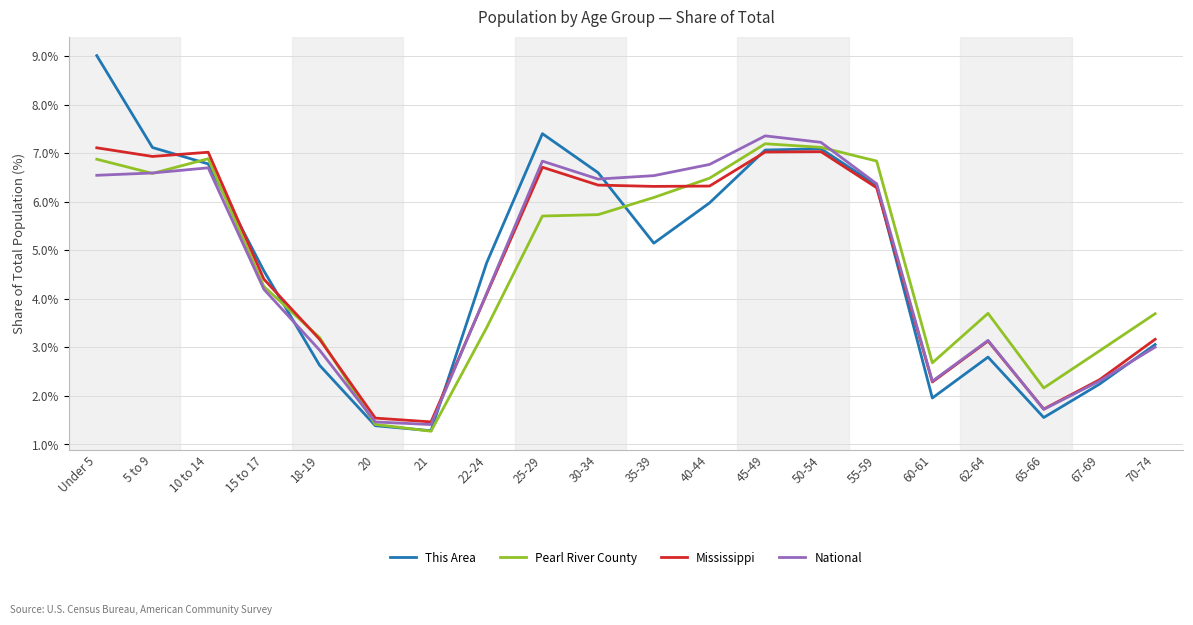

Where does the This Area series first go above 5?

Under 5